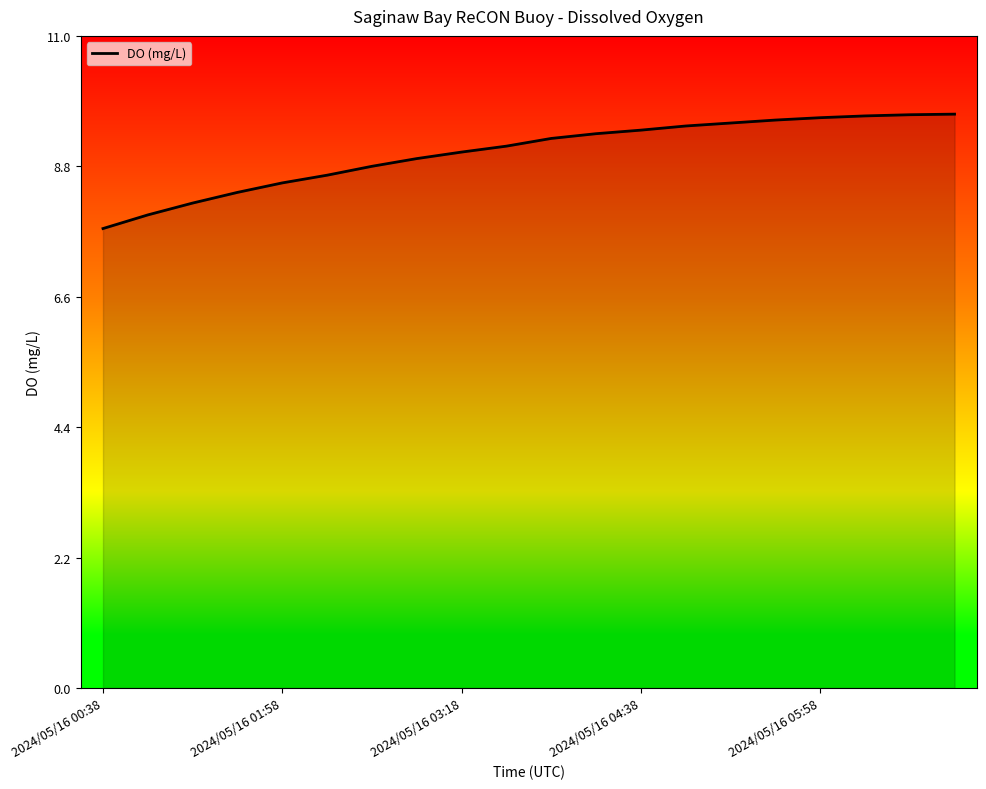

What is the difference between the maximum and minimum values?

1.9